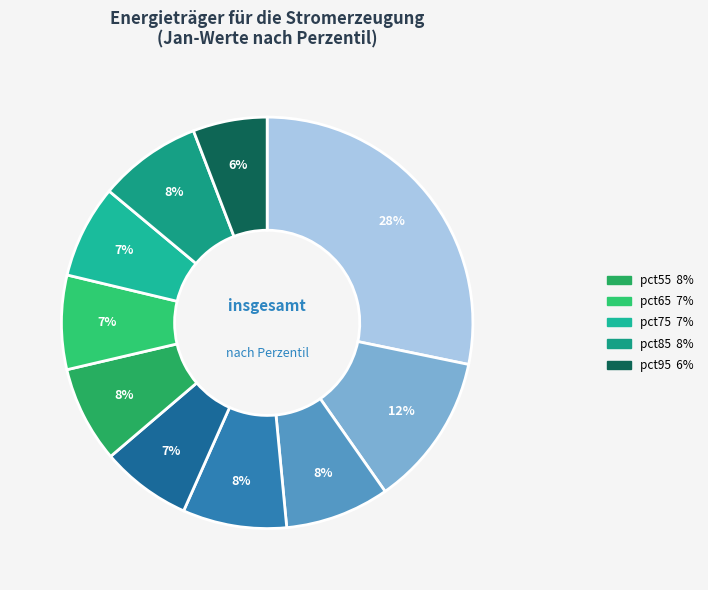

Which category has the smallest portion of the pie?

pct95